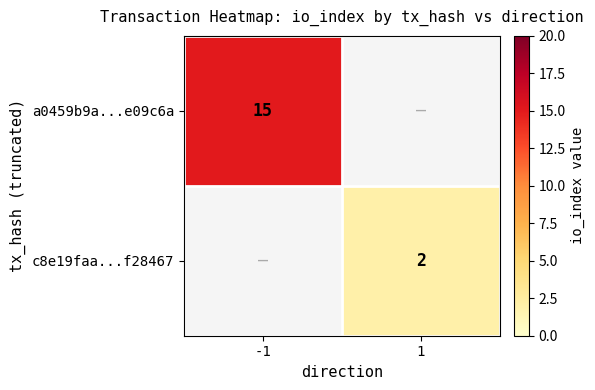

True or false: a0459b9a...e09c6a has a value of 15 at -1.

True